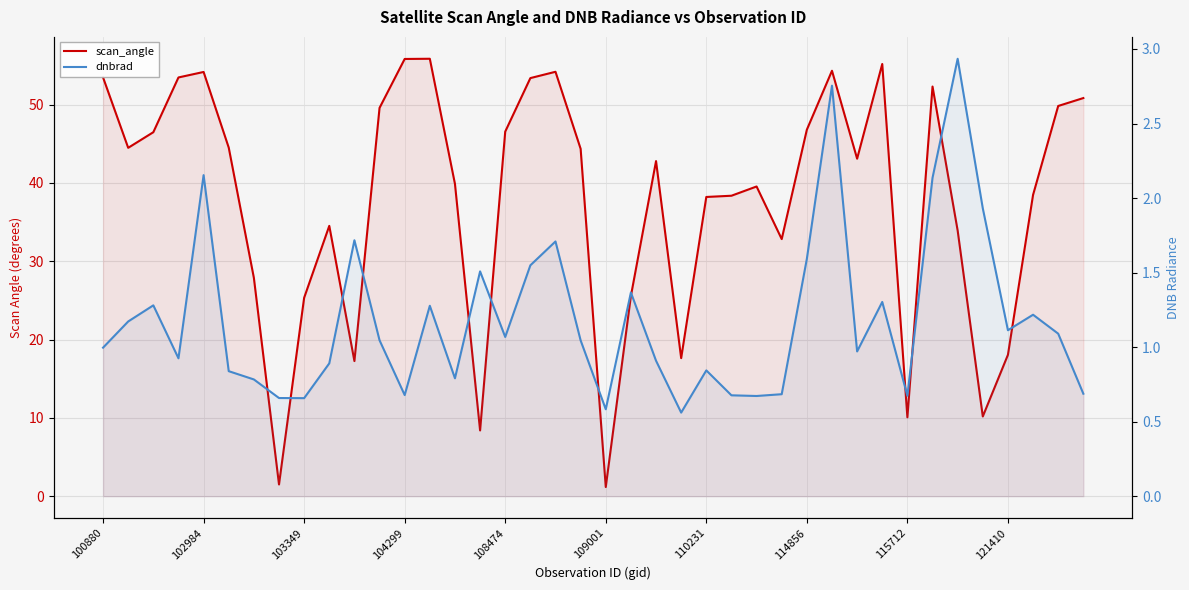

What position from the left is 19?

20